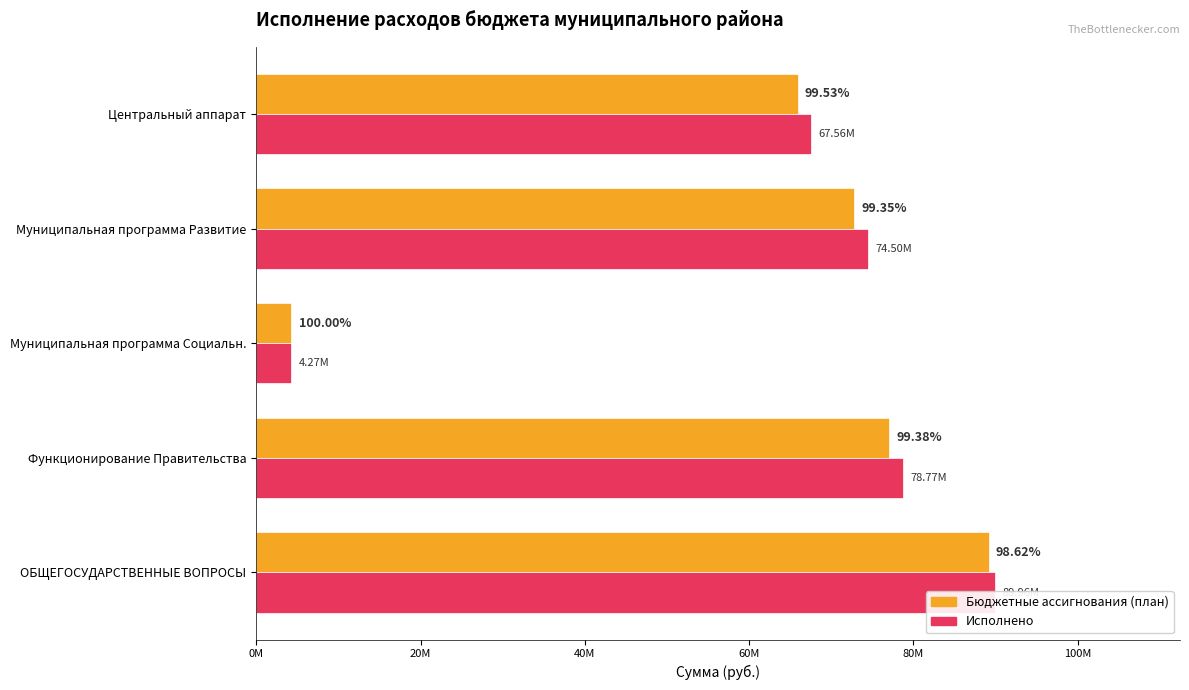

What is the sum of the Бюджетные ассигнования (план) values at ОБЩЕГОСУДАРСТВЕННЫЕ ВОПРОСЫ and Муниципальная программа Социальн.?

93413047.3